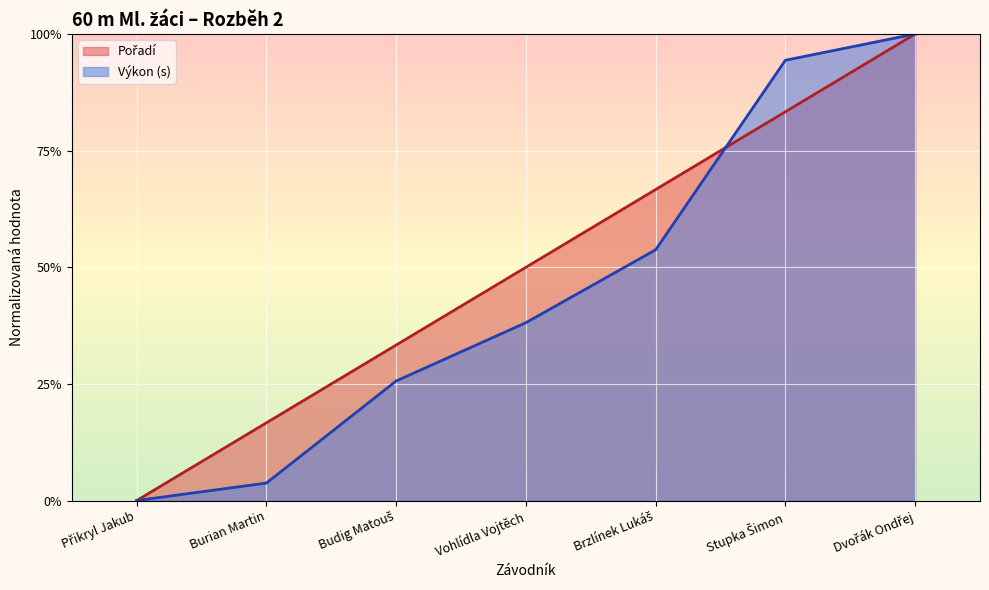

What is the maximum value for Pořadí?

1.0